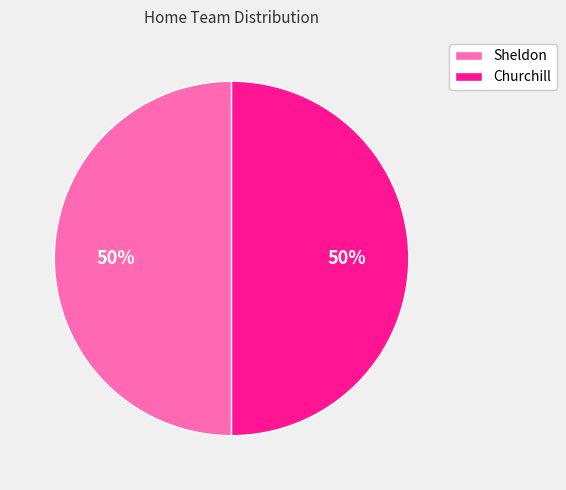

How many slices are in this pie chart?

2